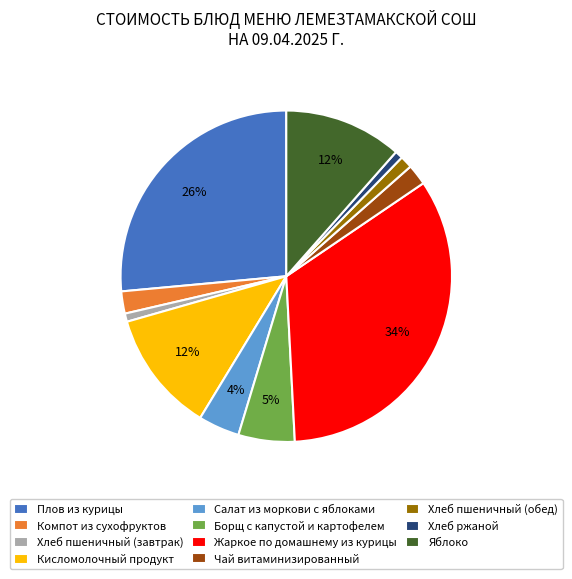

What percentage is the Яблоко slice, to the nearest percent?

12%